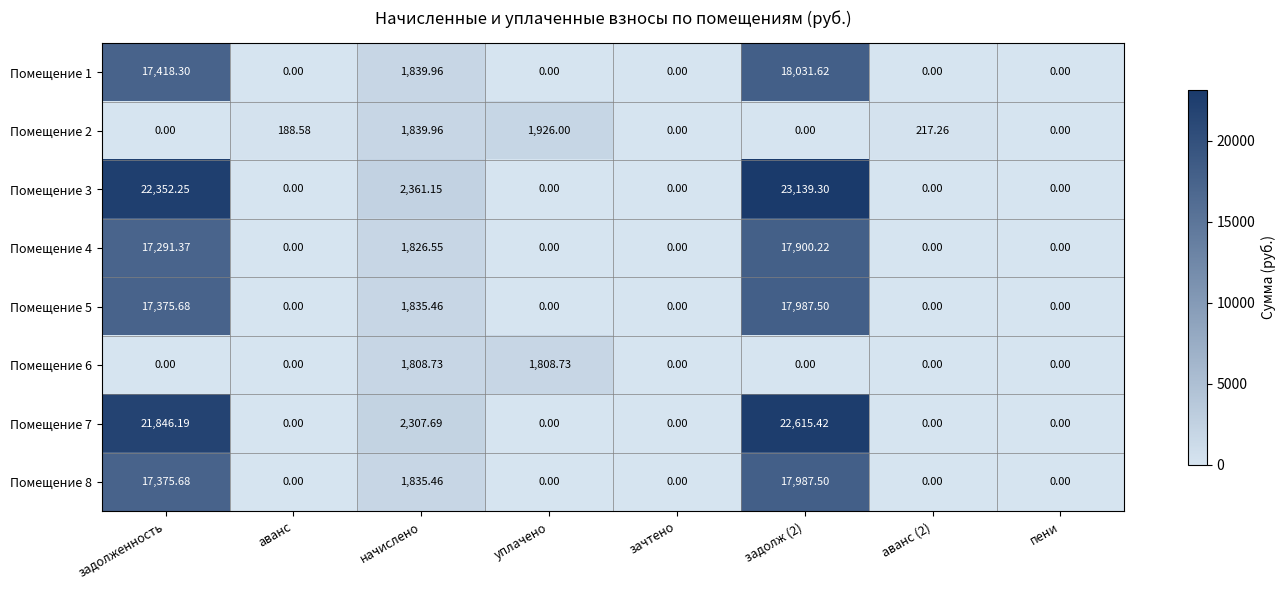

At how many categories does at least one series exceed 19046?

2